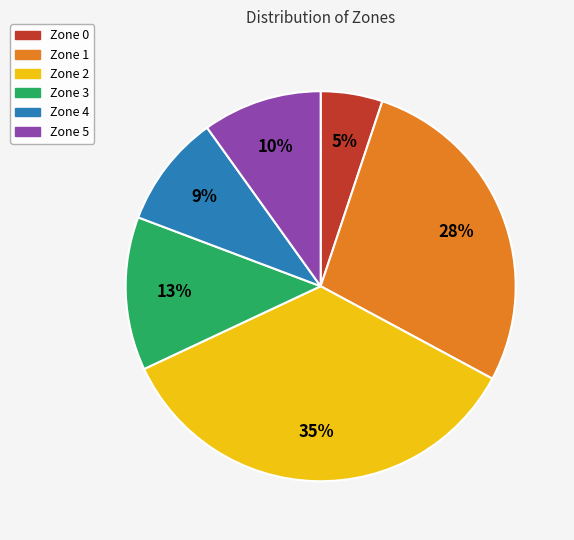

Count the number of slices in the pie.

6